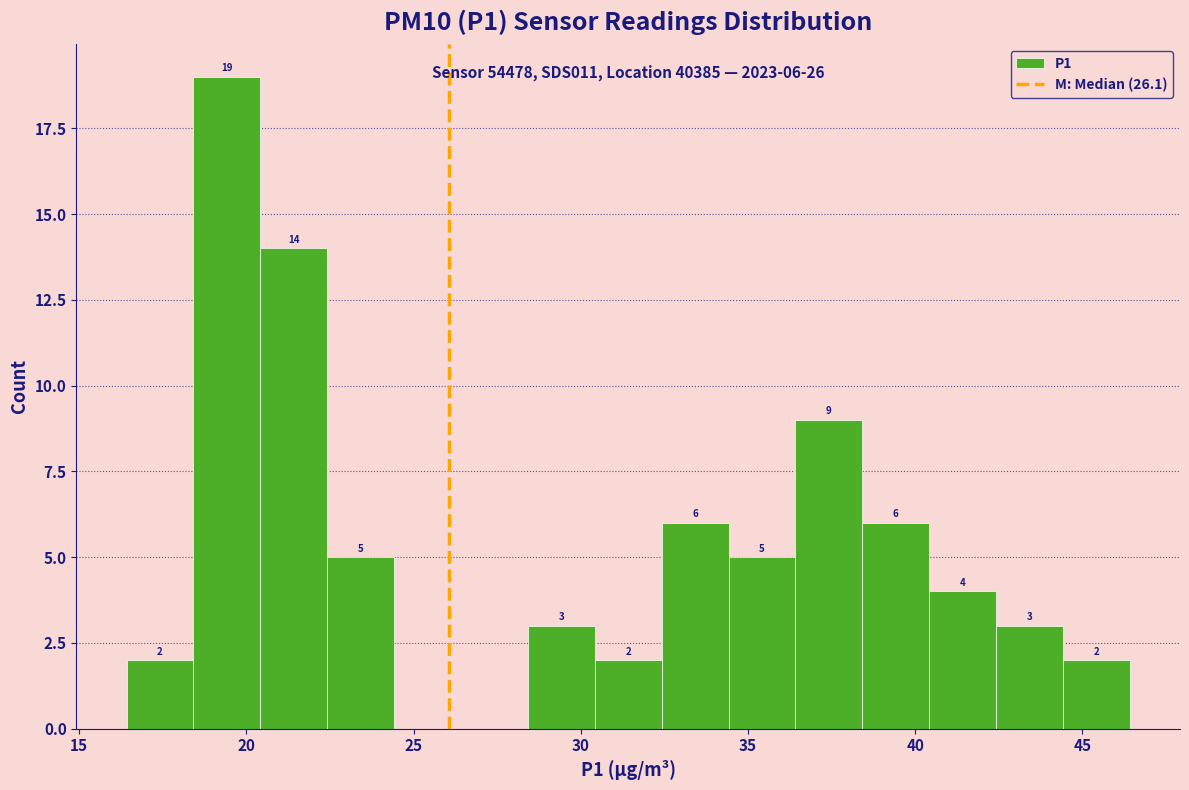

Which range on the x-axis has the tallest bar?

18.5 to 20.5